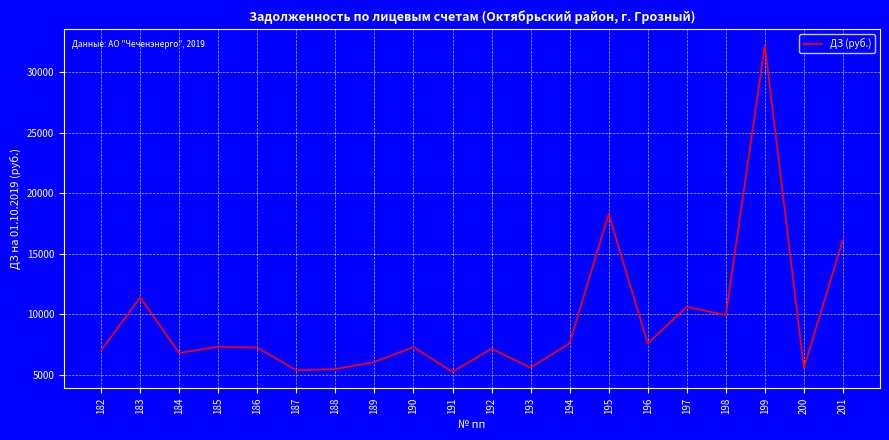

Where is the first local maximum?

183